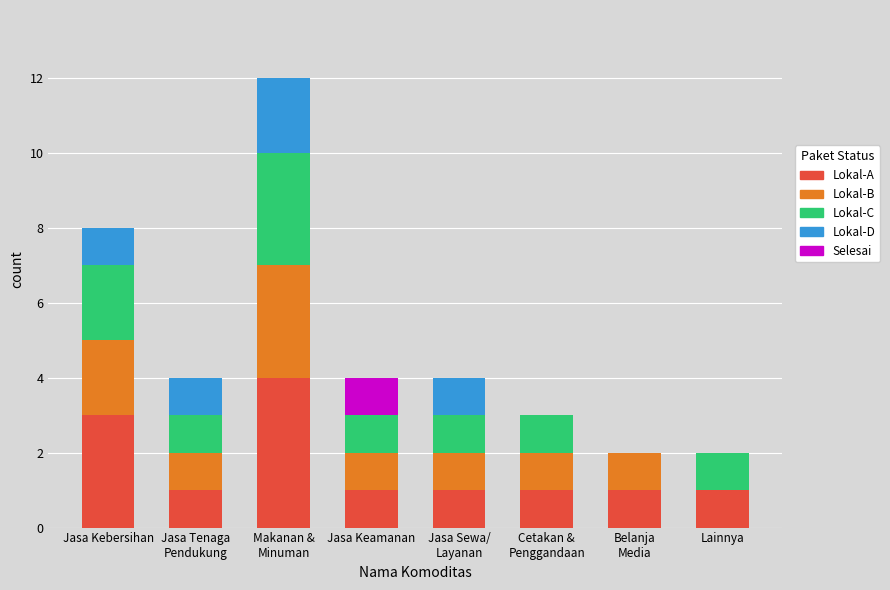

What is the highest value of the Lokal-A series?

4